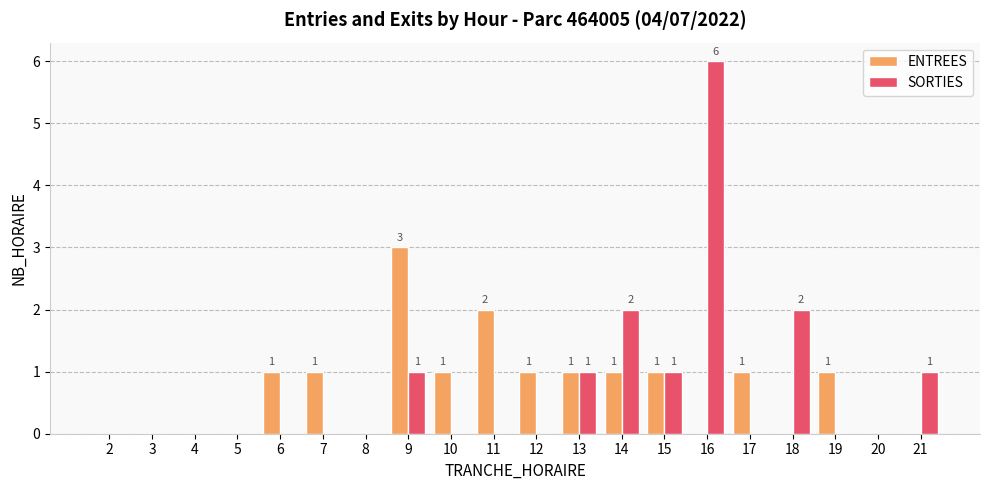

The value of SORTIES at 19 is -2. True or false?

False